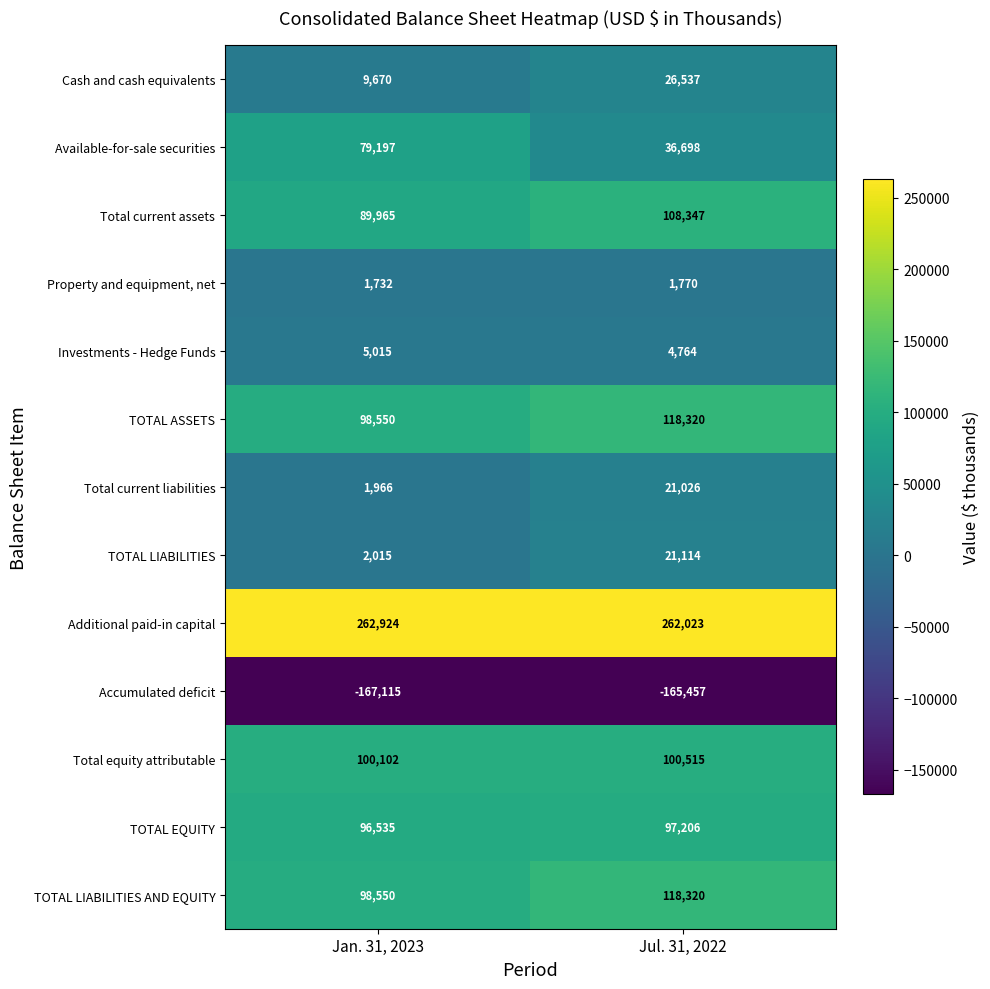

True or false: TOTAL ASSETS has a value of 171733 at Jan. 31, 2023.

False